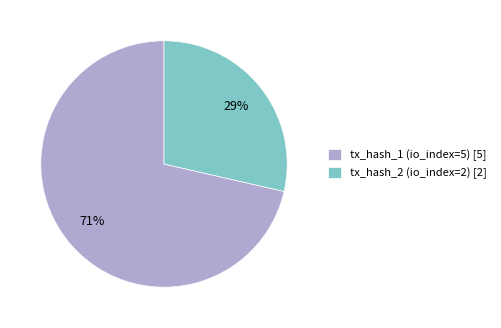

Does tx_hash_2 (io_index=2) account for over 50% of the chart?

No